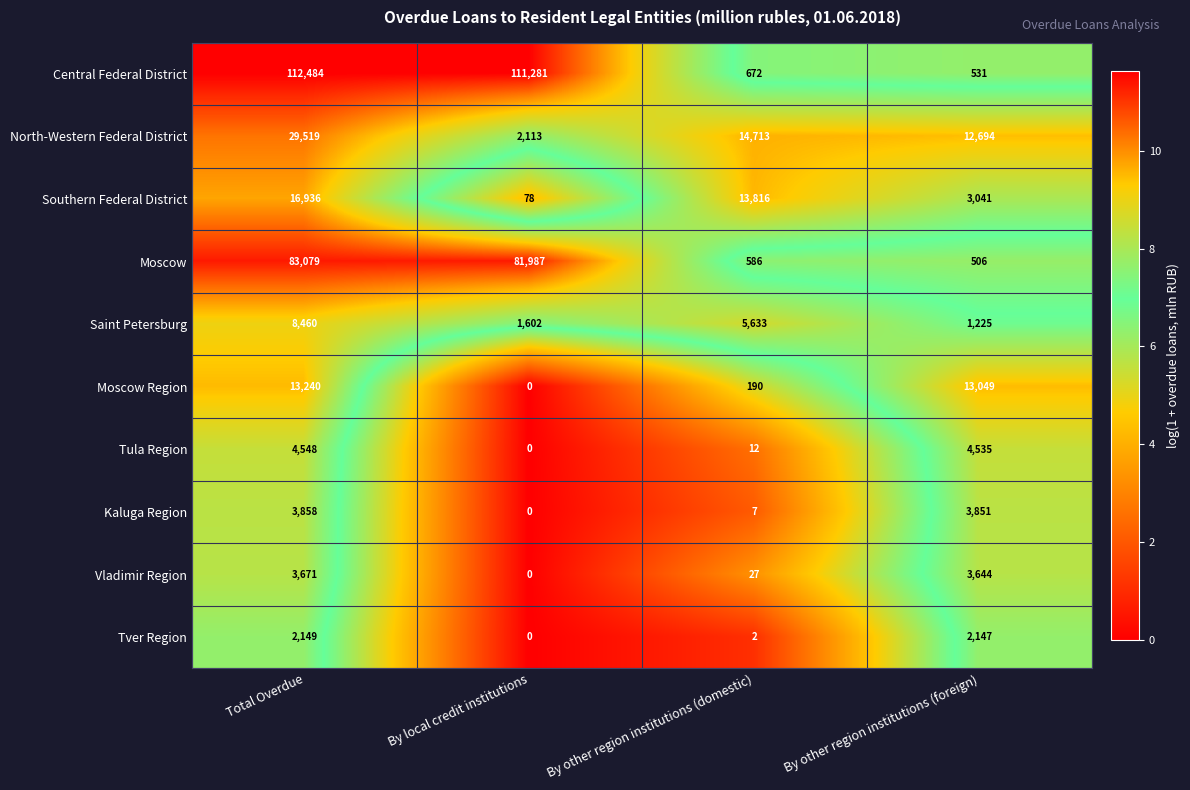

Rank the series at By other region institutions (domestic) from lowest to highest value.

Tver Region, Kaluga Region, Tula Region, Vladimir Region, Moscow Region, Moscow, Central Federal District, Saint Petersburg, Southern Federal District, North-Western Federal District